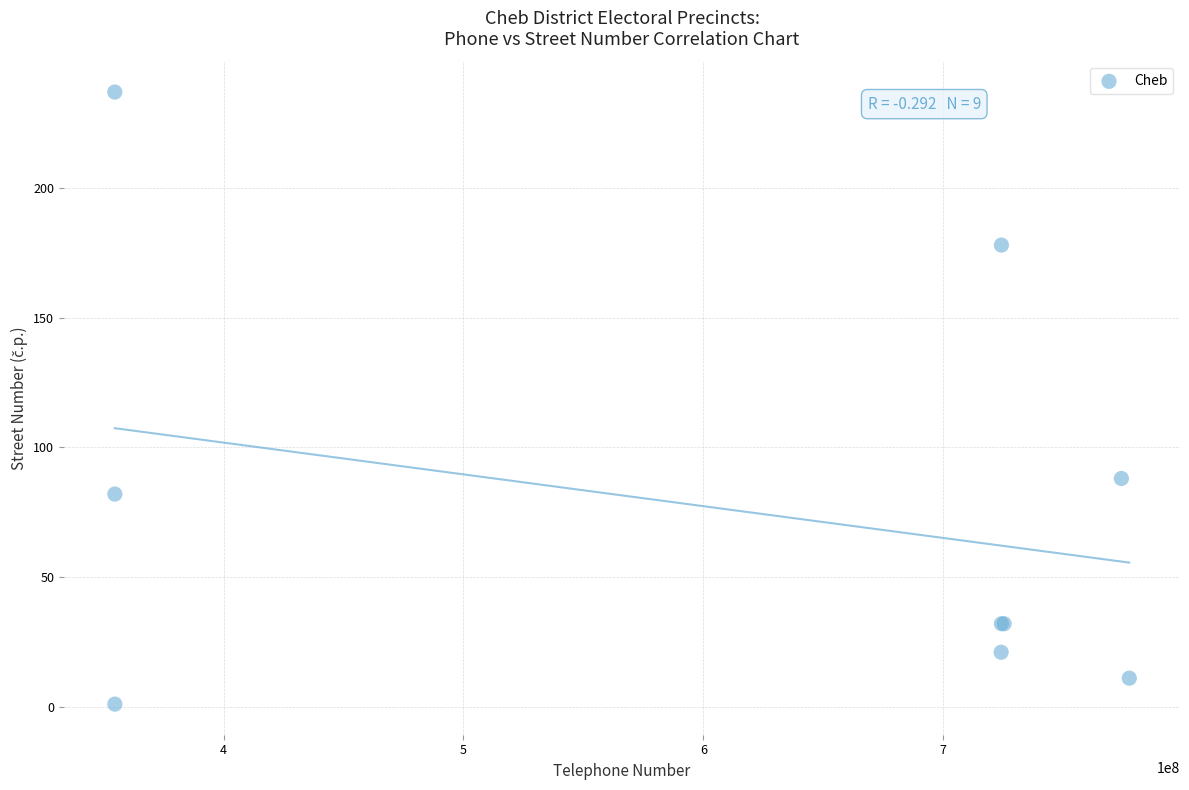

What Y value in the scatter plot is closest to 119?

88